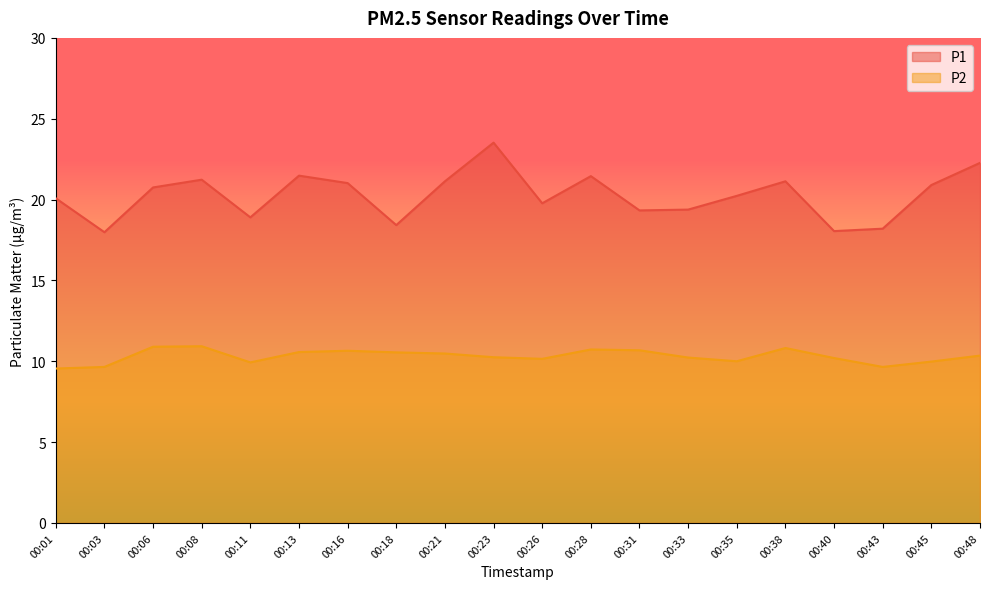

Is it true that P1 equals 18.0 at 00:03?

True